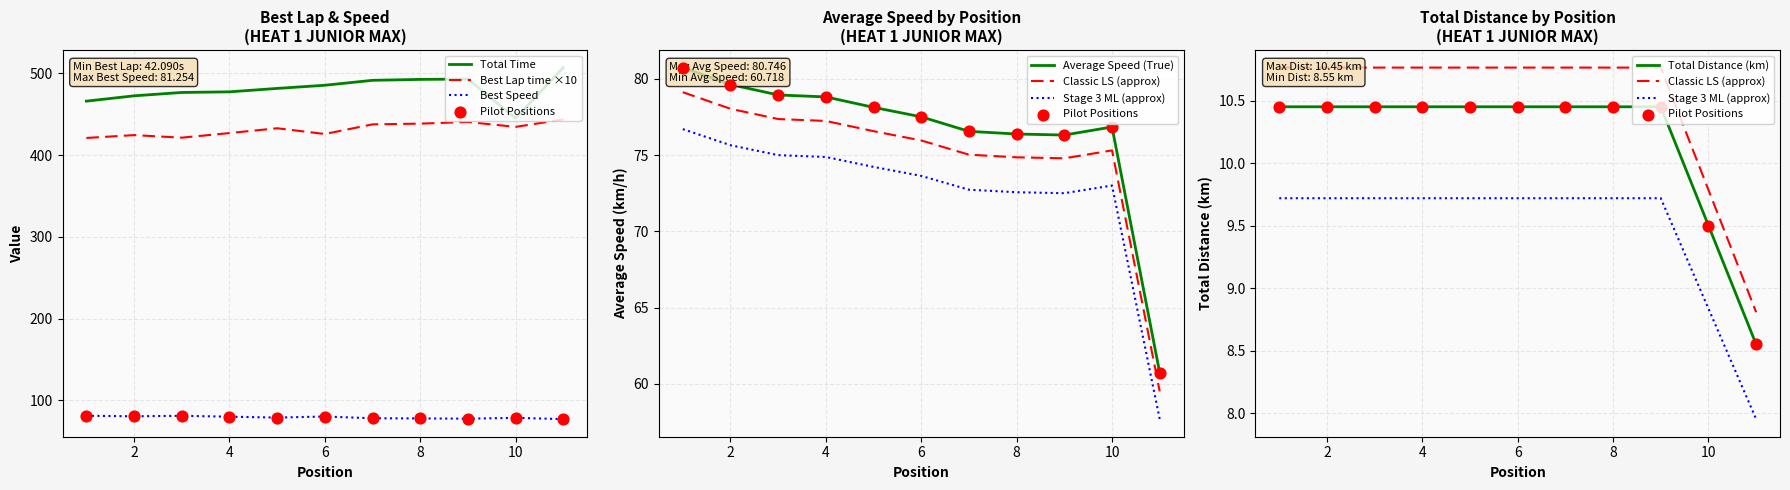

Which series has the largest total across all categories?

Total Time